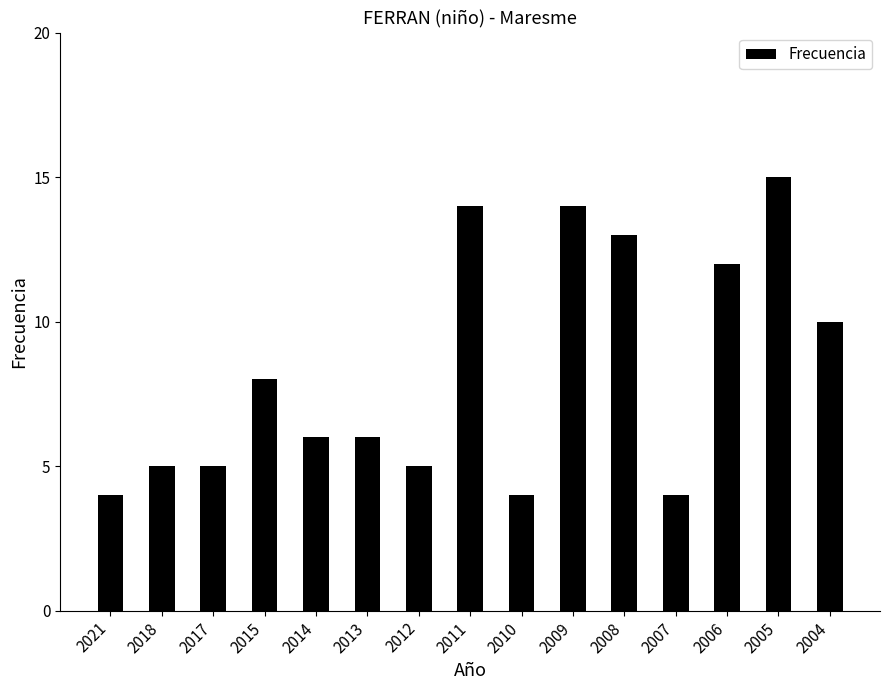

What is the value of the 11th bar from the left?

13